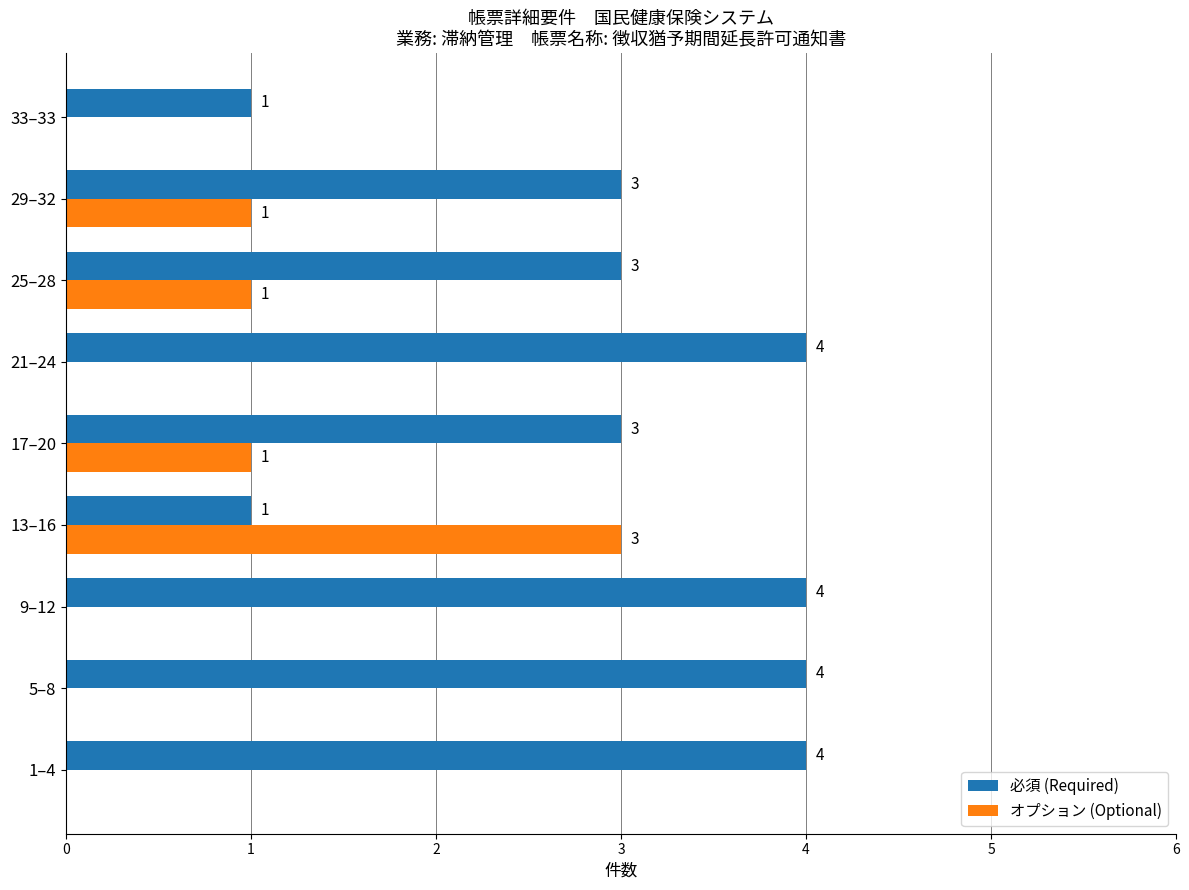

What is the sum of all 必須 (Required) values?

27